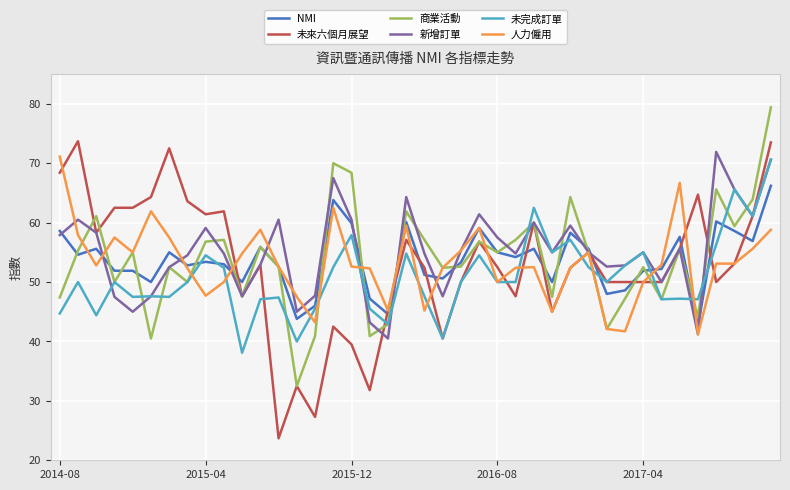

Which series has the widest spread of values?

未來六個月展望